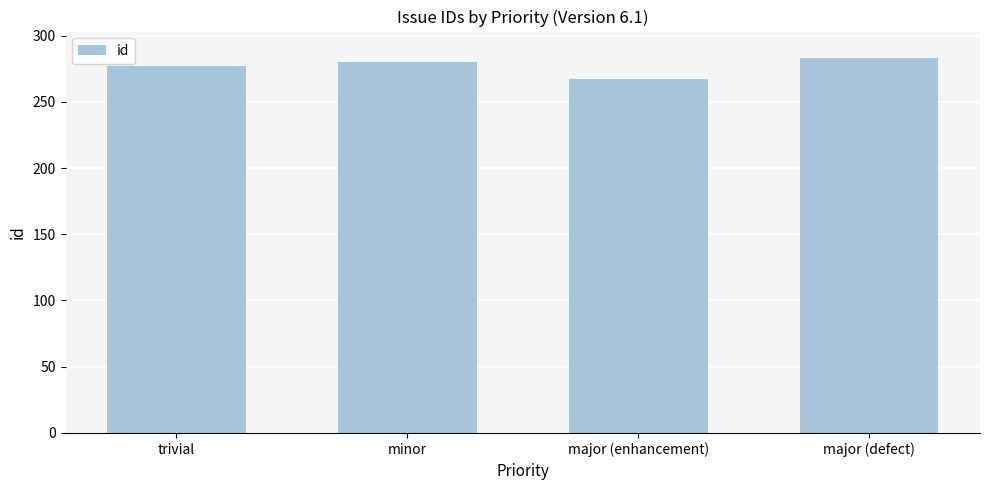

Where is the data nearest to the value 275?

trivial